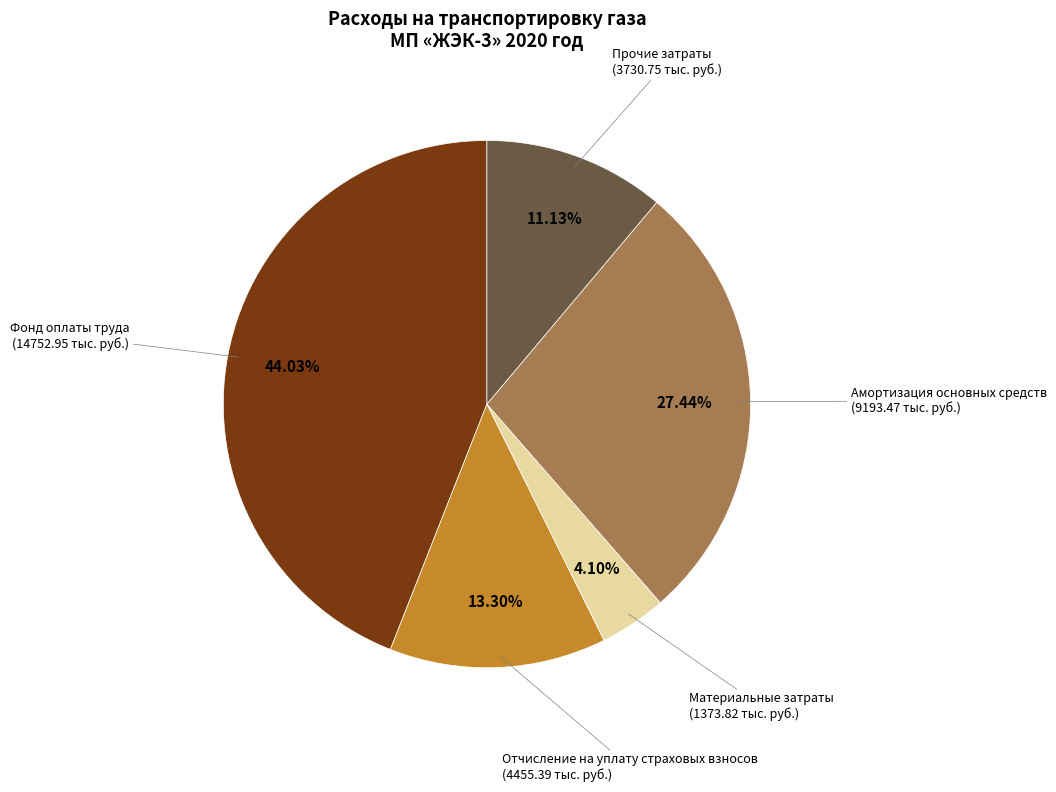

Is there any slice that represents more than half of the pie?

No